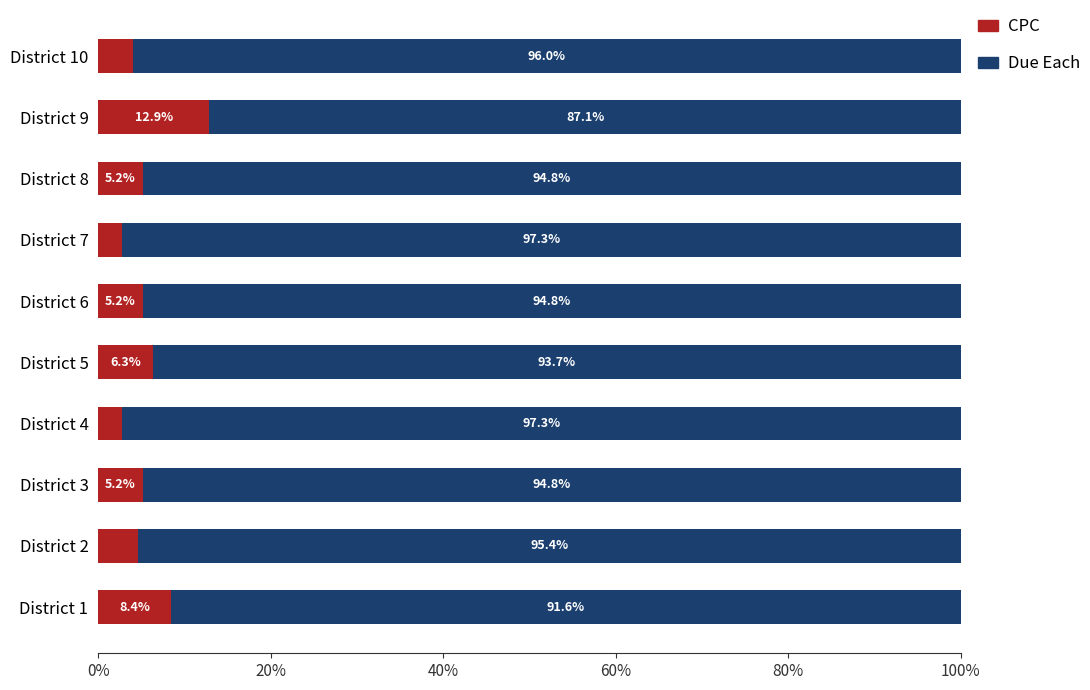

What are all the series names shown in the legend?

CPC, Due Each